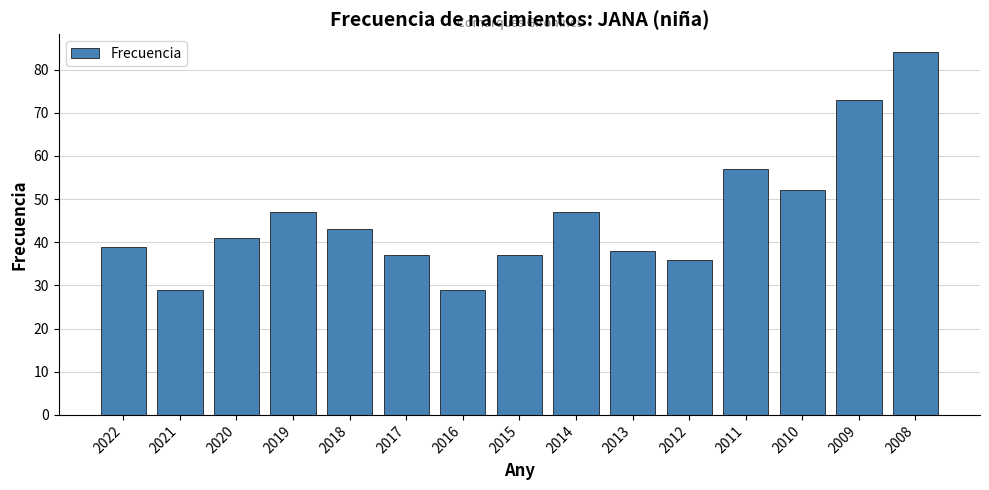

What is the difference between the values at 2018 and 2015?

6